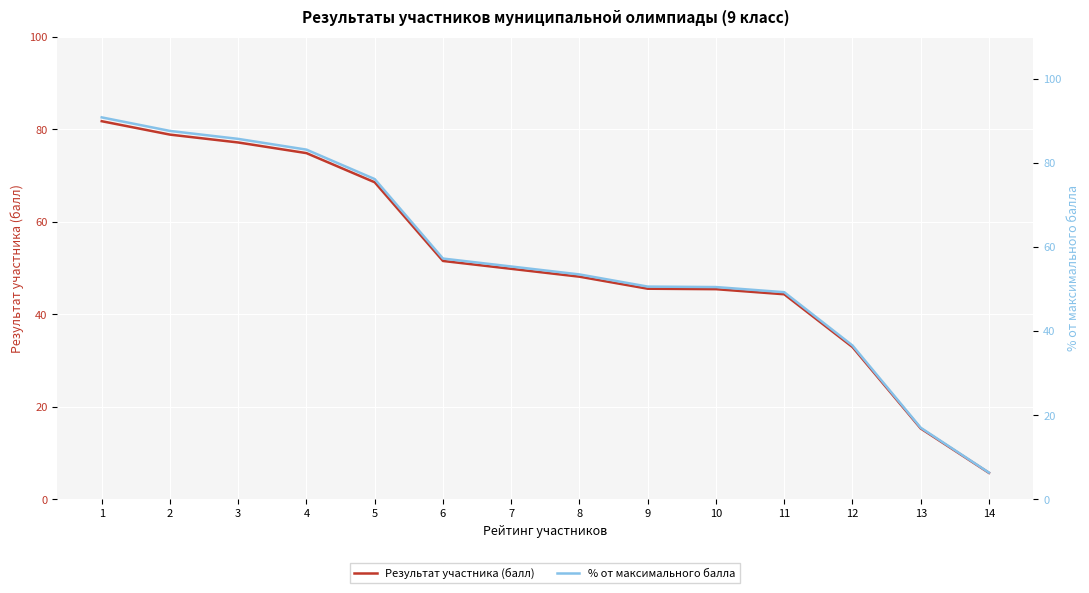

Read the % от максимального балла value at 2.

87.6